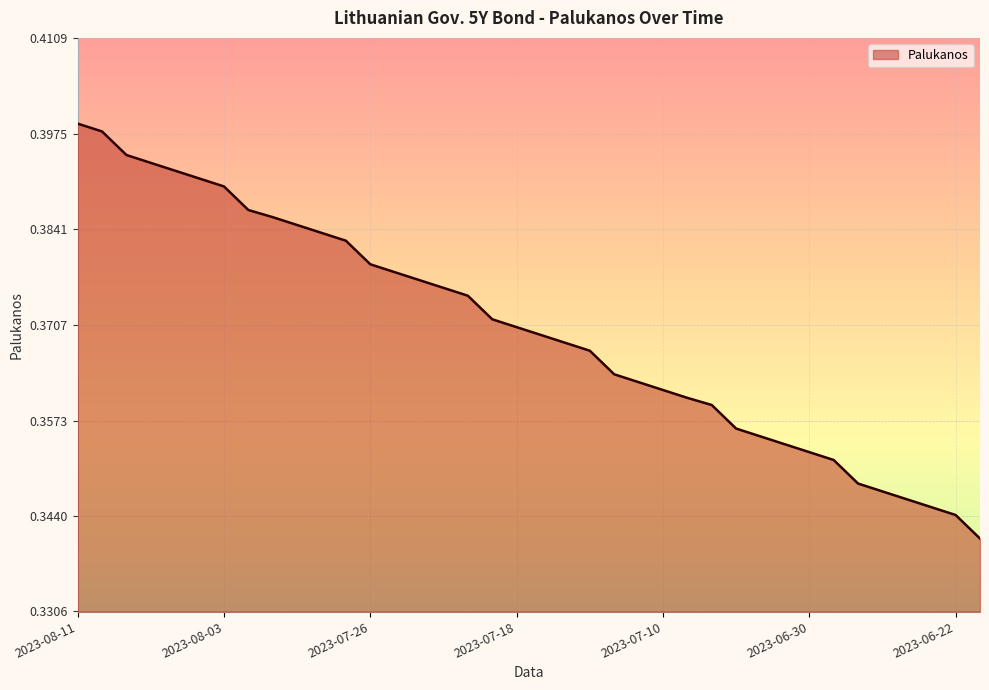

How many values are between 0 and 1?

38